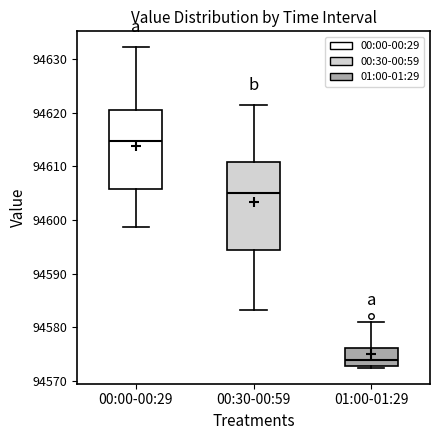

Reading left to right, transcribe this box plot: for each box, give where its median line is, the range the box spans, and where its two whiskers end, as read against the y-axis. The values are not printed on the chart, so give them approximately, as read against the axis.

00:00-00:29: median 94615, box 94606 to 94620, whiskers 94599 to 94632
00:30-00:59: median 94605, box 94594 to 94611, whiskers 94583 to 94621
01:00-01:29: median 94574, box 94573 to 94576, whiskers 94572 to 94581